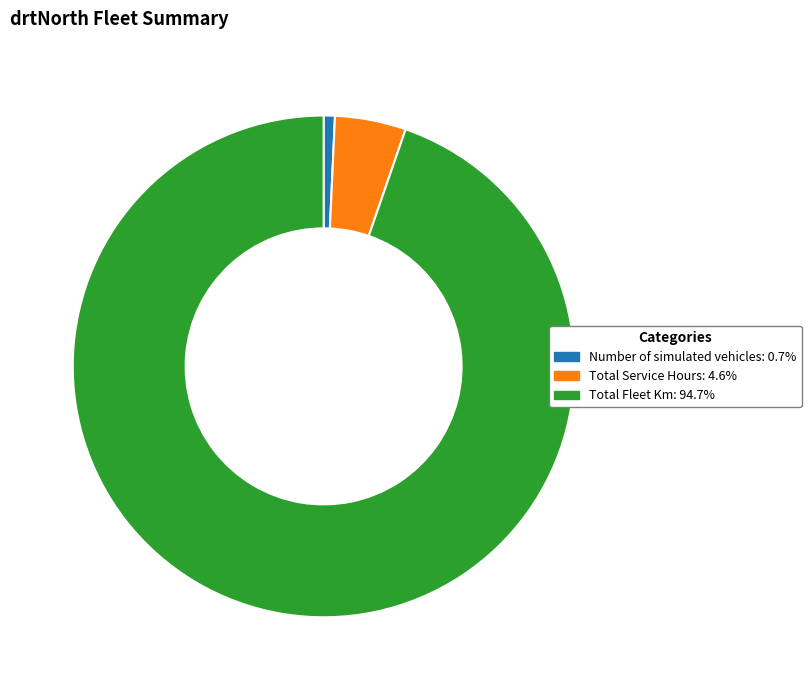

Is the sum of Number of simulated vehicles: 0.7% and Total Service Hours: 4.6% greater than half?

No